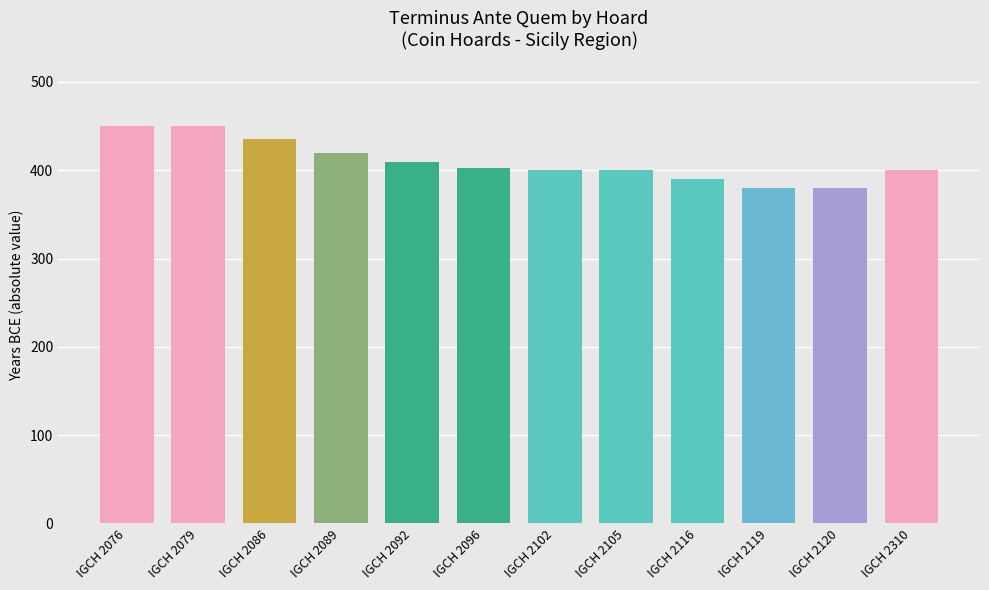

Which has a higher value, IGCH 2076 or IGCH 2105?

IGCH 2076